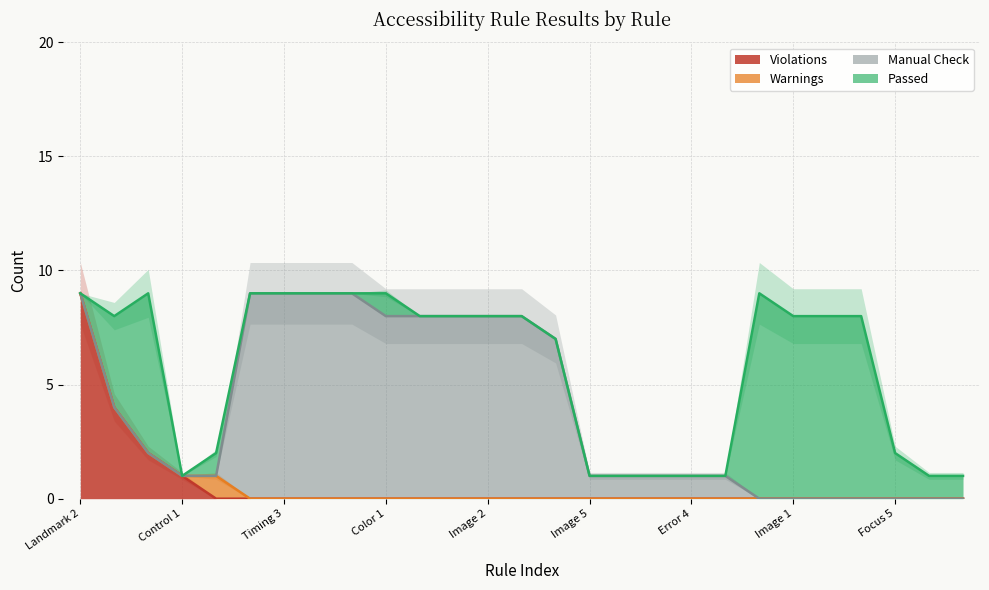

True or false: Warnings has more than 2 interior local peaks.

False